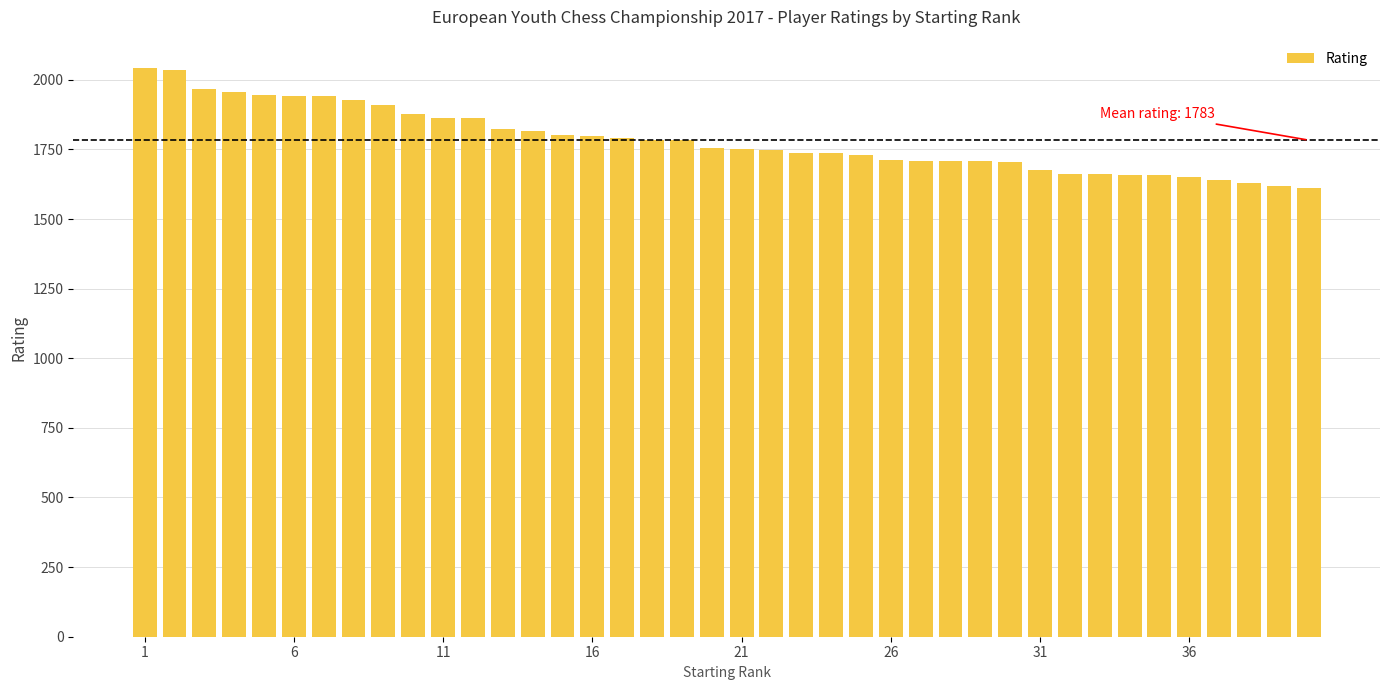

What is the maximum value shown in the chart?

2042